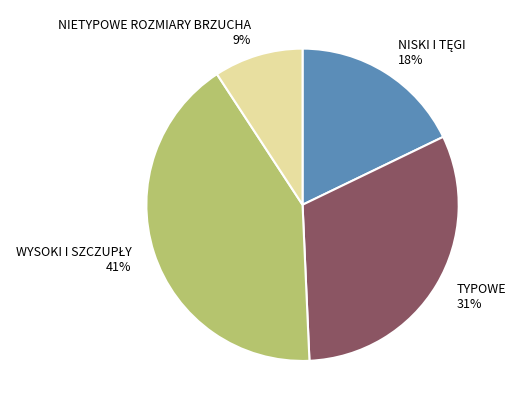

True or false: NIETYPOWE ROZMIARY BRZUCHA 9% accounts for 9% of the total.

True